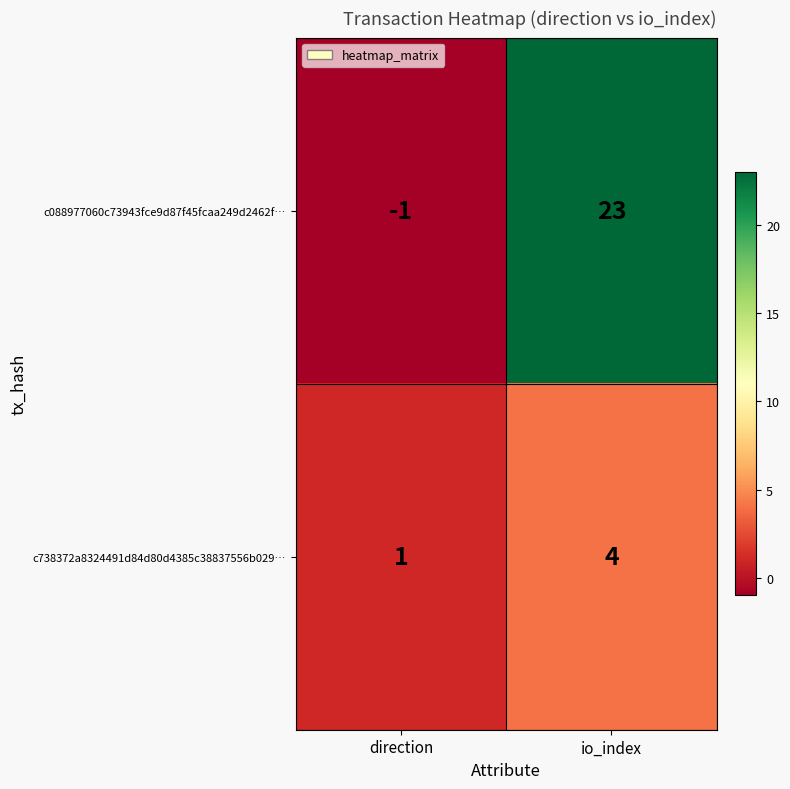

At which label is c088977060c73943fce9d87f45fcaa249d2462f… closest to 11?

direction